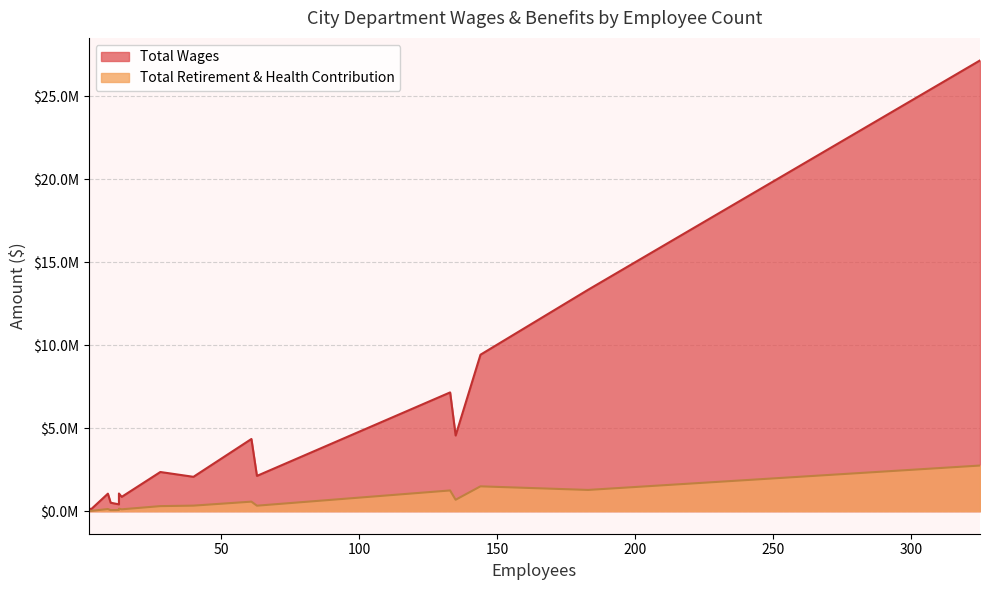

True or false: Total Wages and Total Retirement & Health Contribution cross at least once.

False